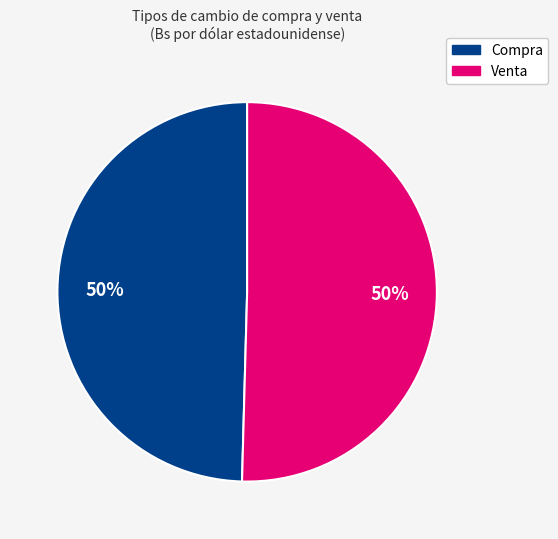

To the nearest percent, what is the average slice percentage?

50%